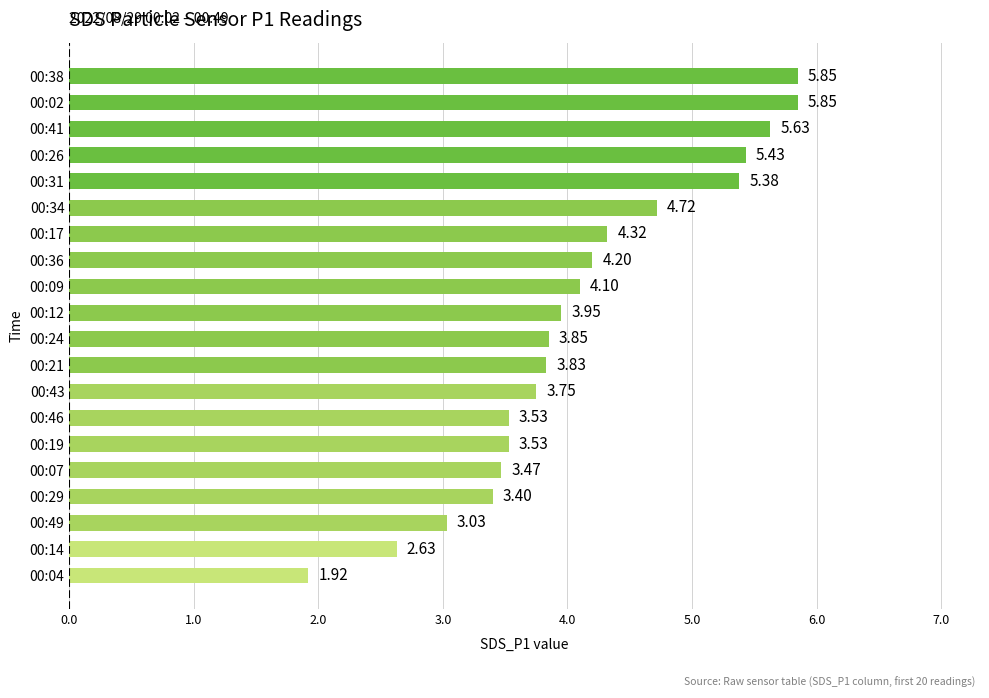

Approximately how many times larger is the value at 00:12 compared to 00:02?

0.7